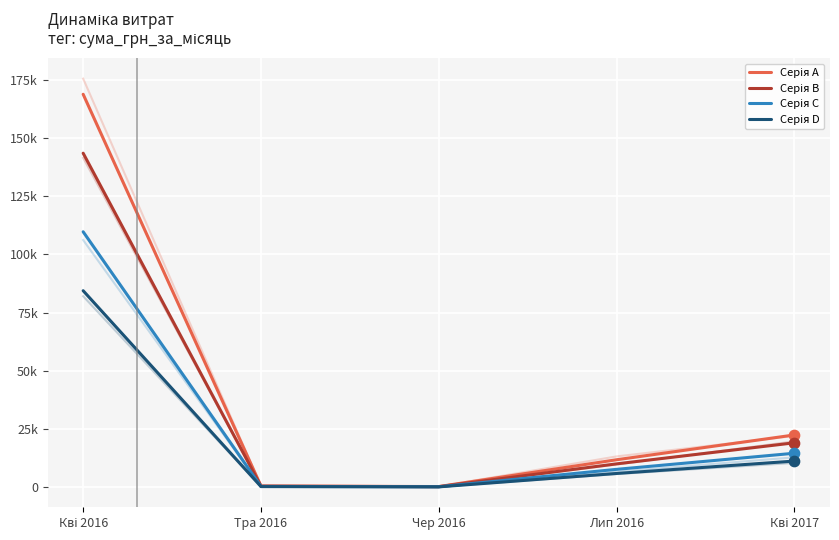

Which series reaches the maximum Y coordinate?

Серія A